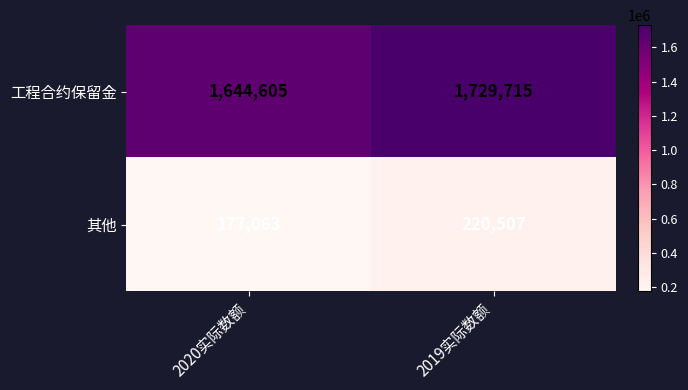

What is the greatest value displayed?

1729715